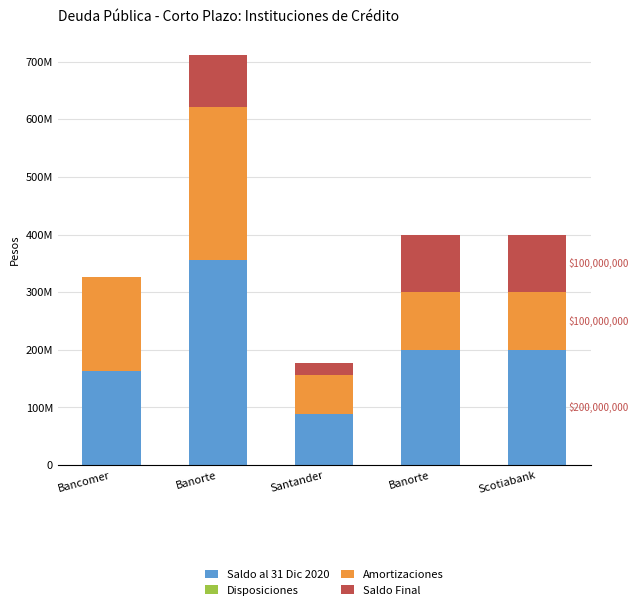

What is the total value across all series at Banorte?

711111120.0